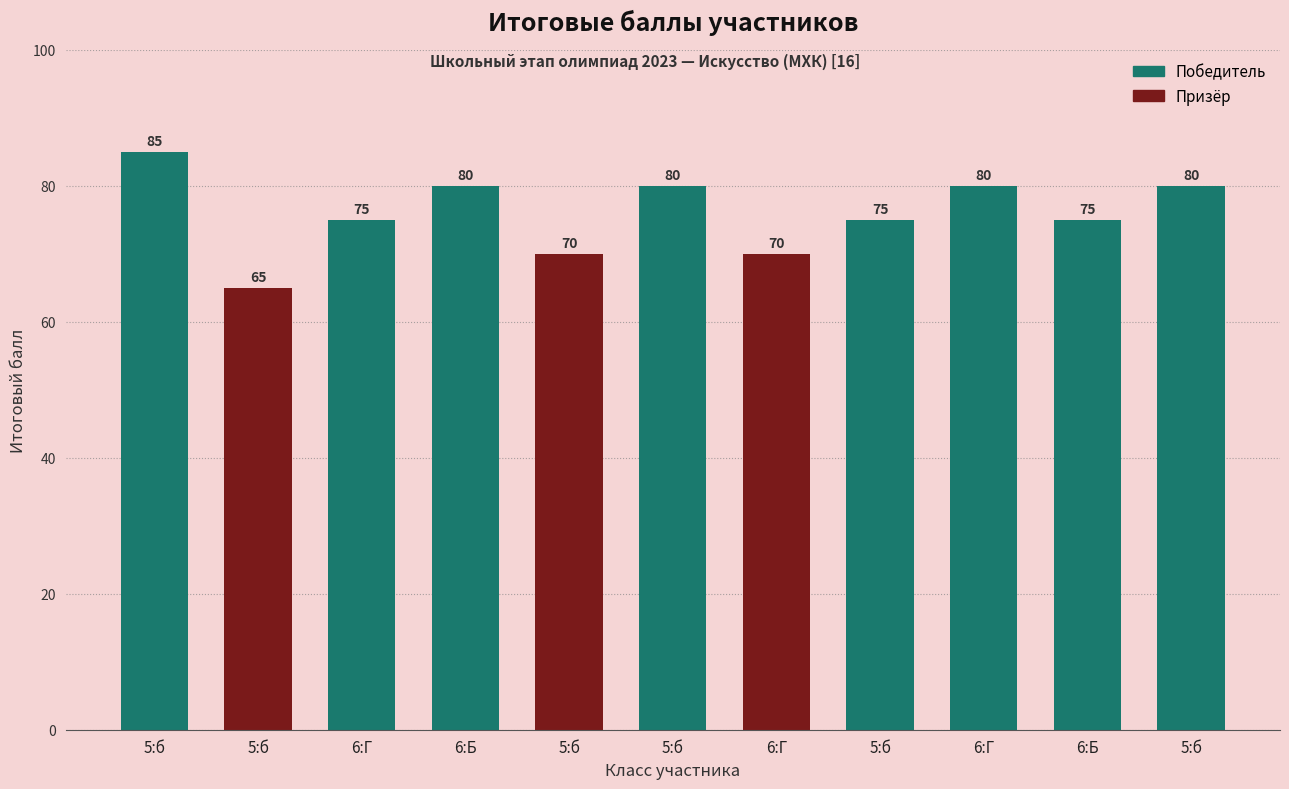

Approximately how many times larger is the value at 5:б compared to 6:Б?

0.9